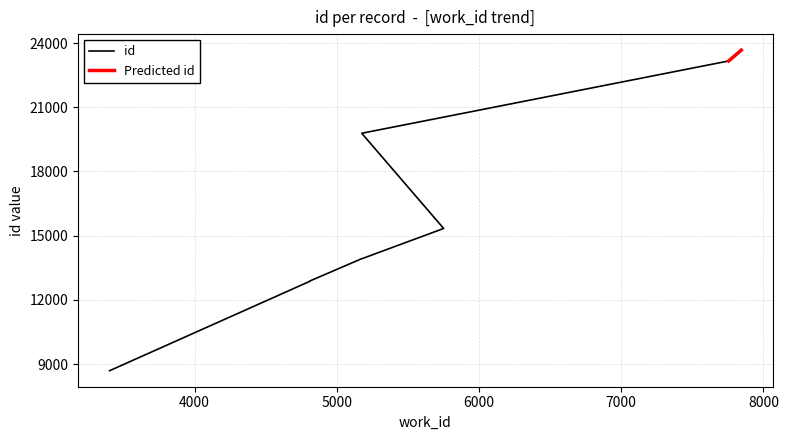

What is the ratio of the value at 5175 to the value at 7755?

0.9